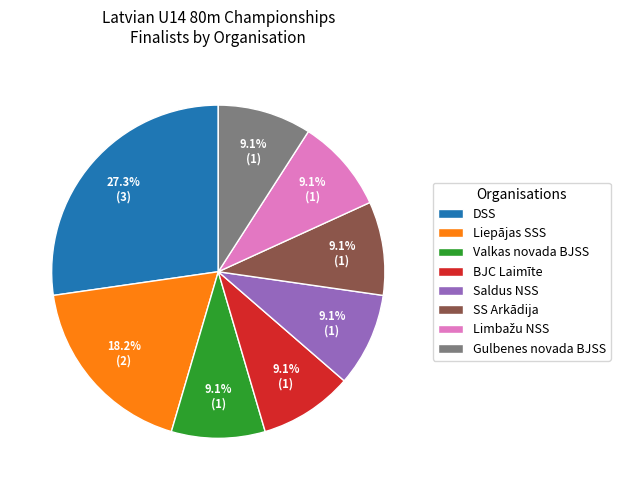

Does any single category account for the majority?

No